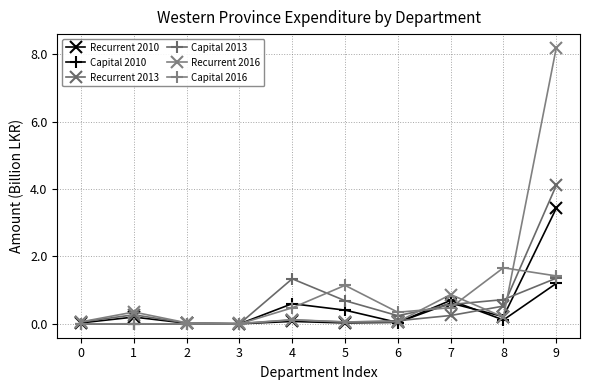

Does the chart have visible grid lines?

Yes